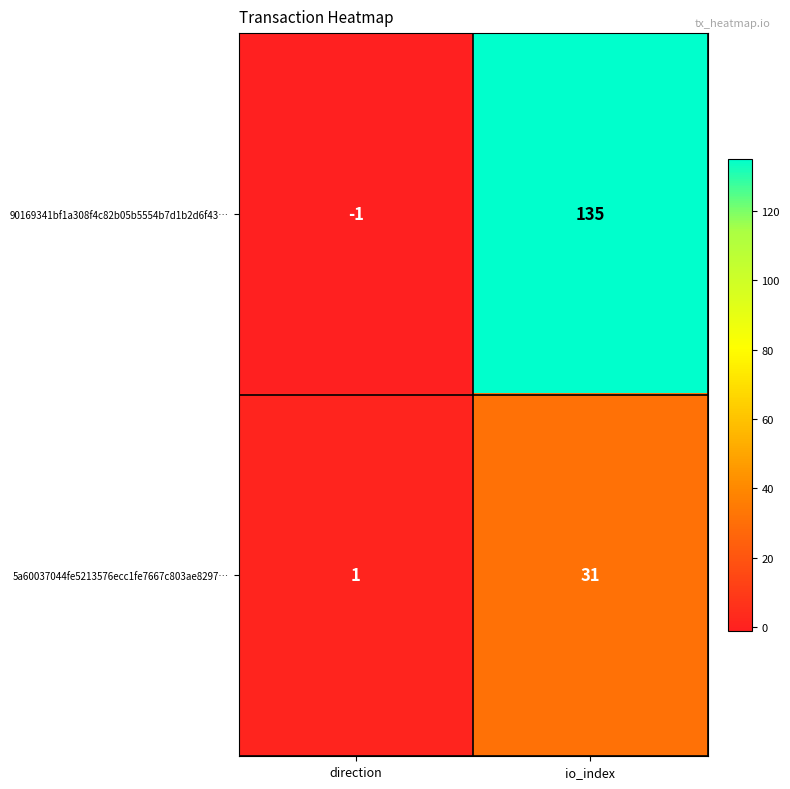

The value of 90169341bf1a308f4c82b05b5554b7d1b2d6f43… at io_index is 135. True or false?

True